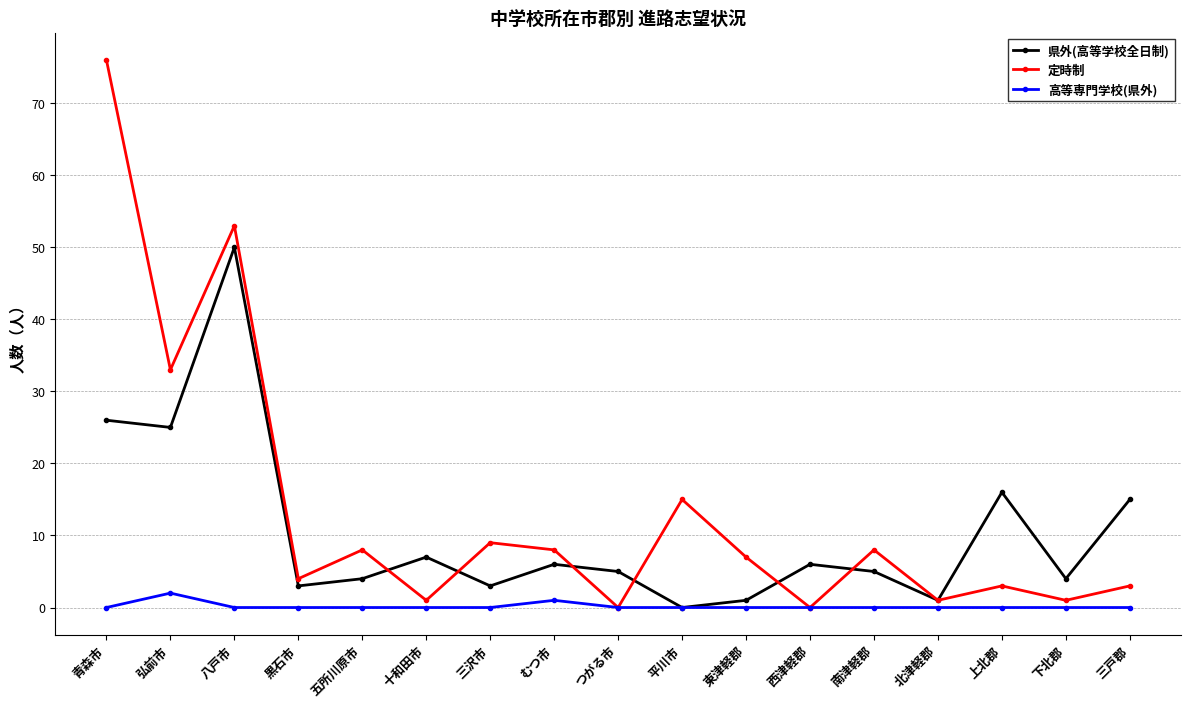

How many lines are shown in the chart?

3